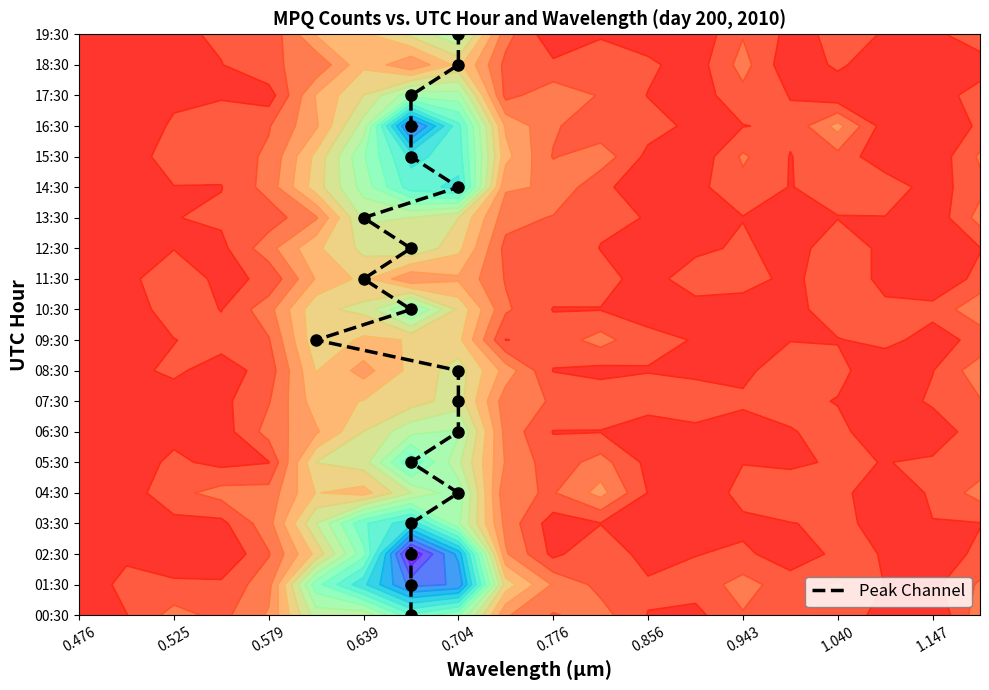

What is the difference between the second highest and second lowest values?

17